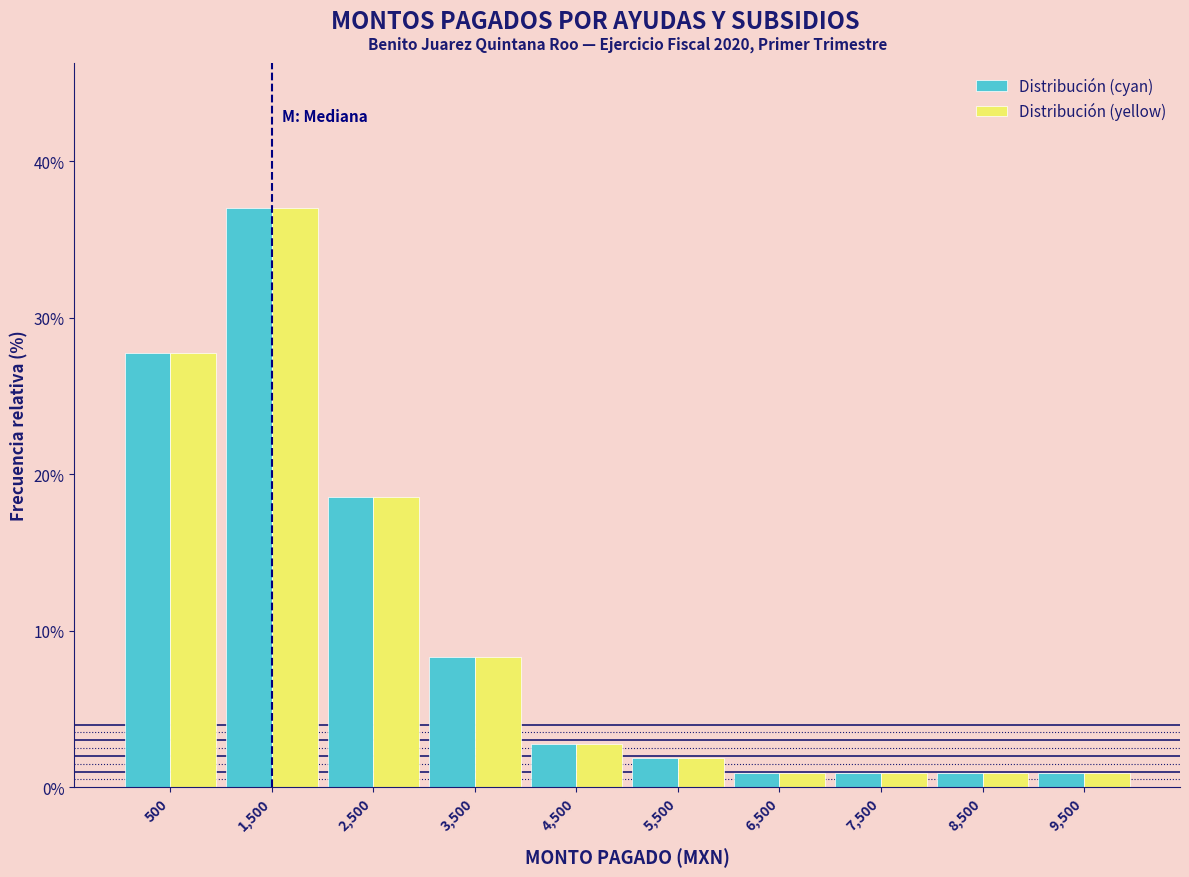

Reading left to right, extract all data points from this chart.

Distribución (cyan): 500=27.8	1,500=37.0	2,500=18.5	3,500=8.3	4,500=2.8	5,500=1.9	6,500=0.9	7,500=0.9	8,500=0.9	9,500=0.9
Distribución (yellow): 500=27.8	1,500=37.0	2,500=18.5	3,500=8.3	4,500=2.8	5,500=1.9	6,500=0.9	7,500=0.9	8,500=0.9	9,500=0.9